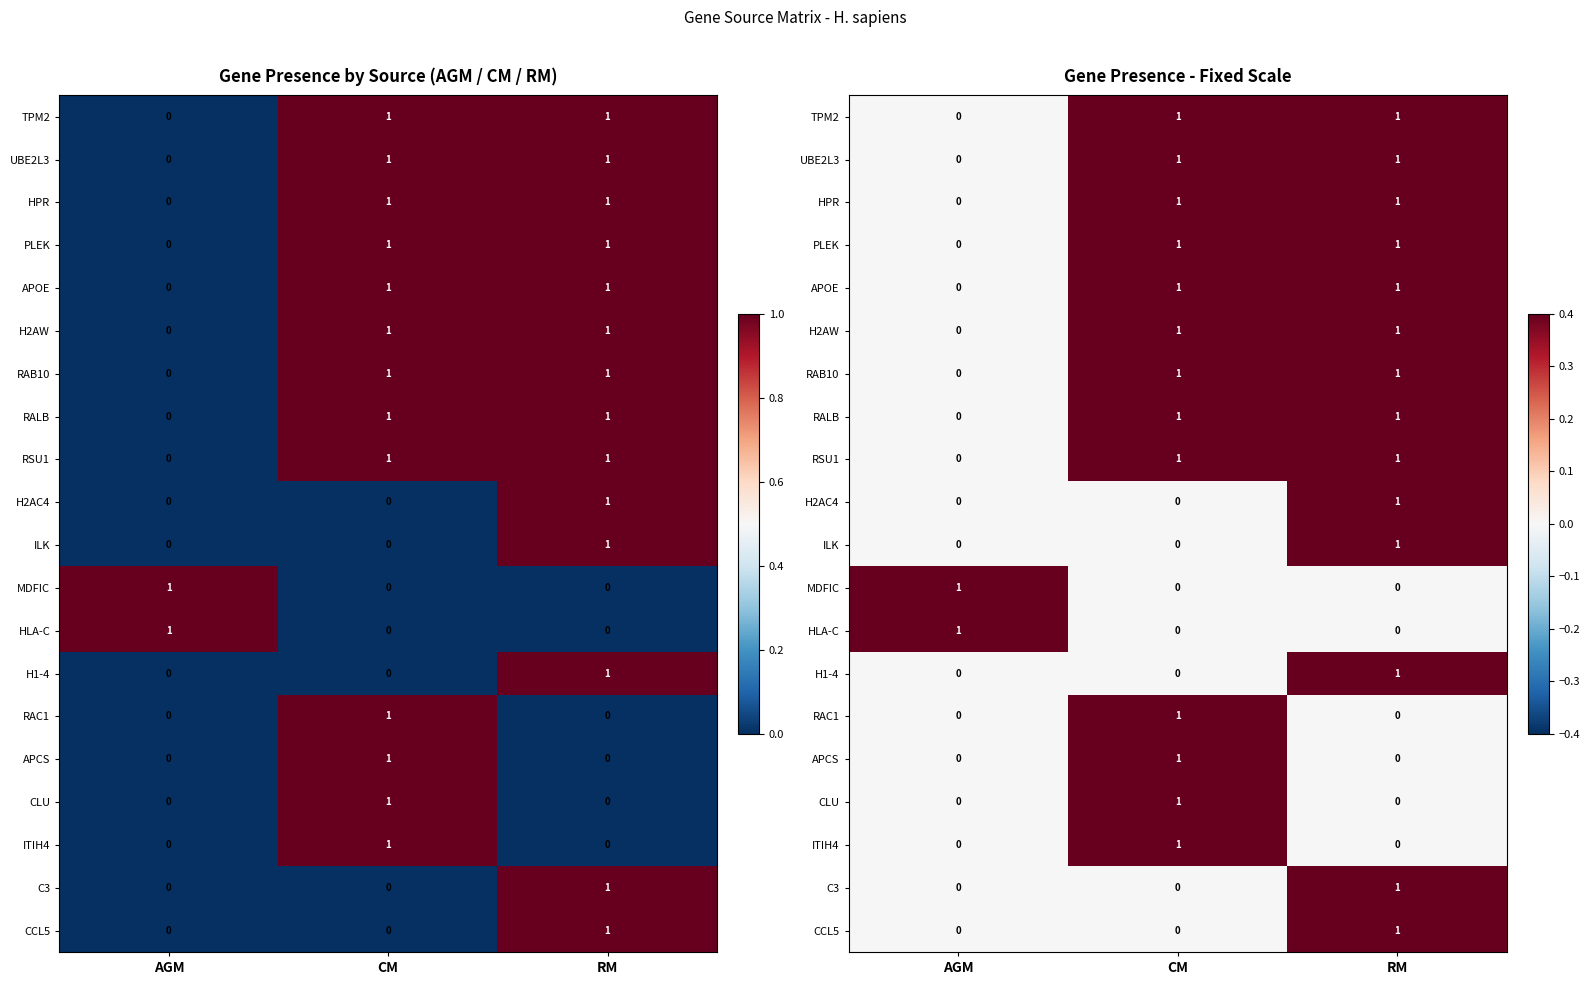

At RM, list the series in order from largest to smallest.

TPM2, UBE2L3, HPR, PLEK, APOE, H2AW, RAB10, RALB, RSU1, H2AC4, ILK, H1-4, C3, CCL5, MDFIC, HLA-C, RAC1, APCS, CLU, ITIH4